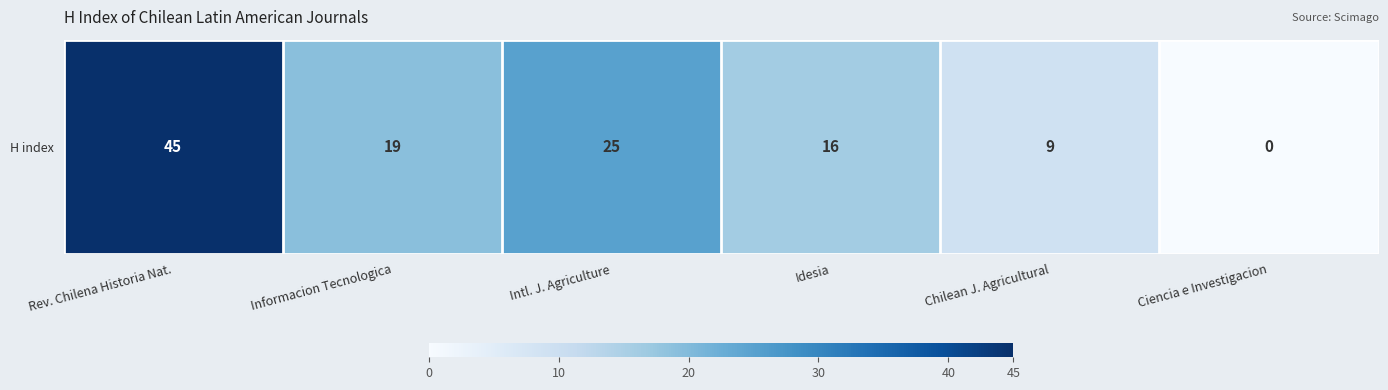

How many distinct data groups are displayed?

1